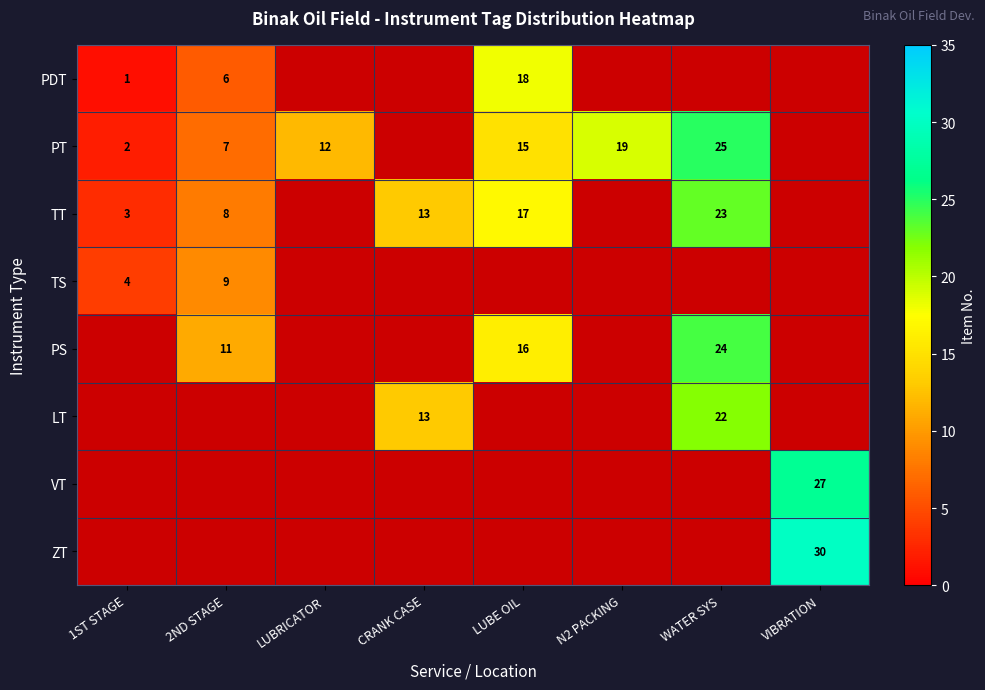

The value of LT at CRANK CASE is 8. True or false?

False